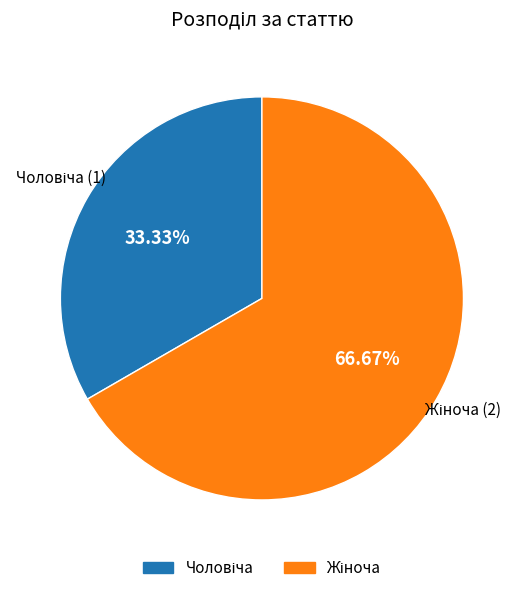

Is there any slice that represents more than half of the pie?

Yes